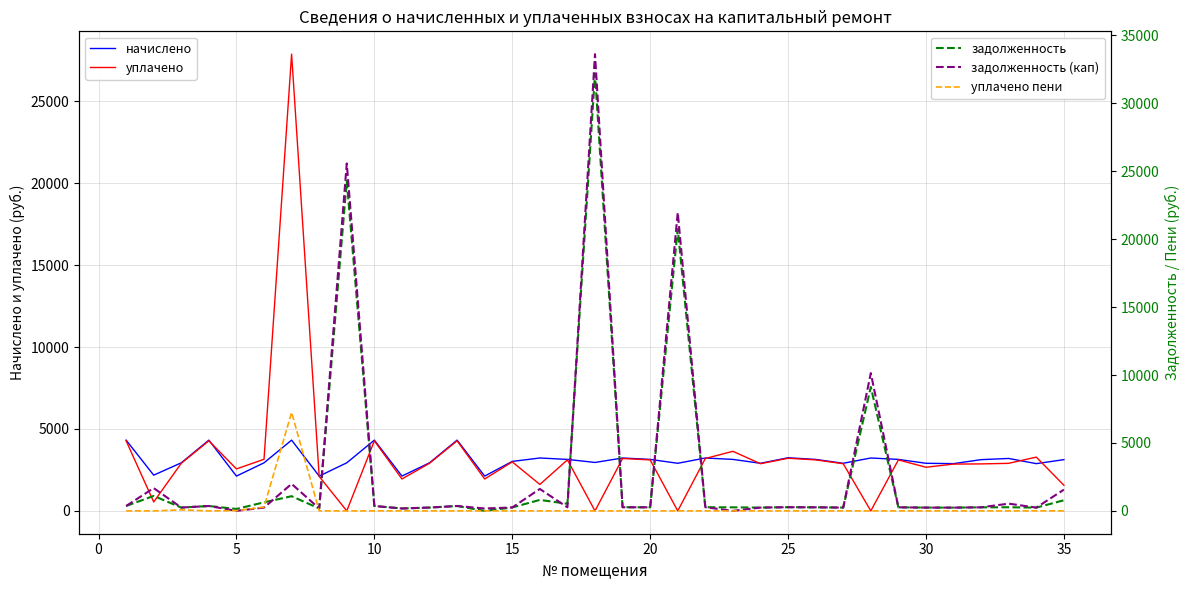

What is the highest value of the начислено series?

4320.0